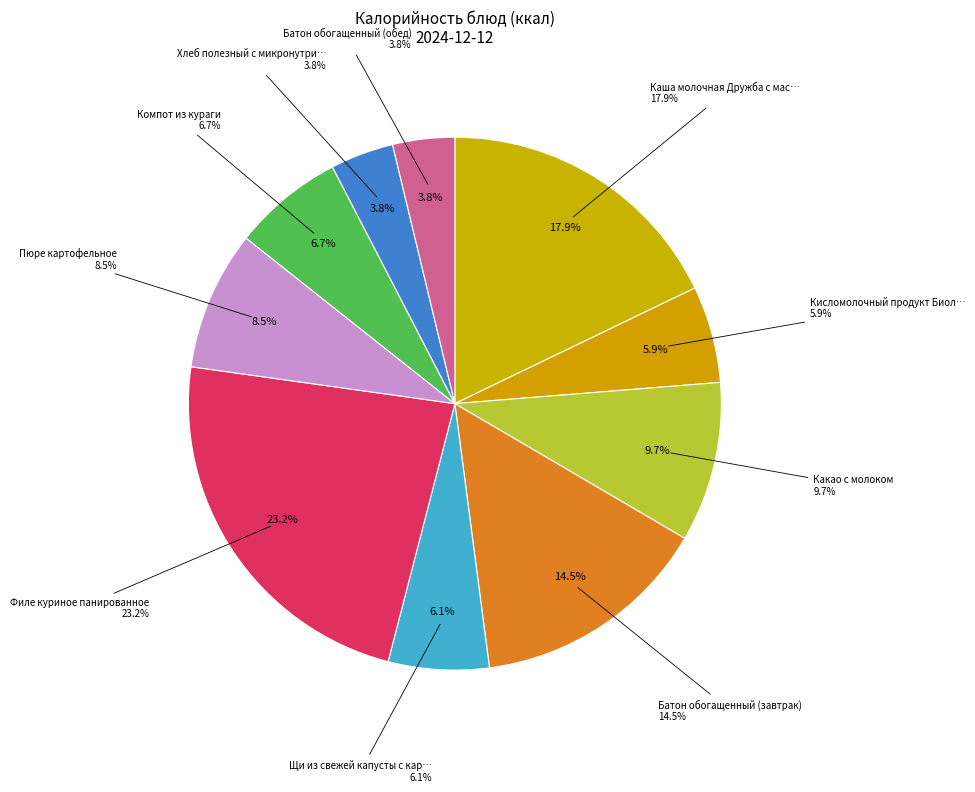

What percentage is NOT represented by Пюре картофельное?

91.5%